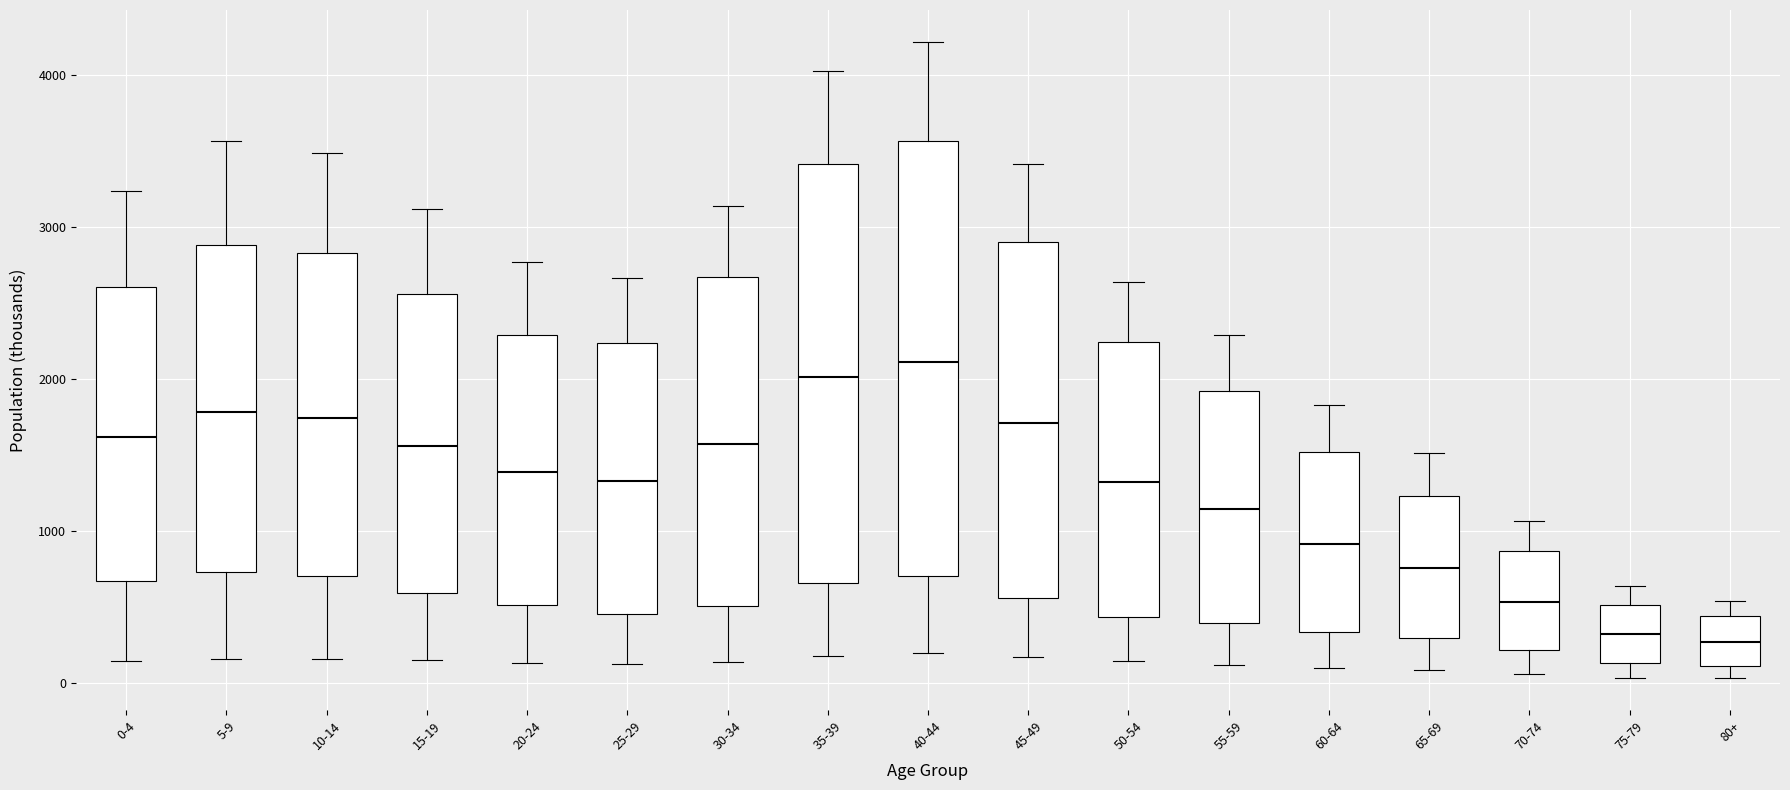

Reading left to right, read every box against the y-axis: the position of its median line, the range the box covers, and the ends of its whiskers. The values are not printed on the chart, so give them approximately, as read against the axis.

0-4: median 1600, box 700 to 2600, whiskers 100 to 3200
5-9: median 1800, box 700 to 2900, whiskers 200 to 3600
10-14: median 1700, box 700 to 2800, whiskers 200 to 3500
15-19: median 1600, box 600 to 2600, whiskers 100 to 3100
20-24: median 1400, box 500 to 2300, whiskers 100 to 2800
25-29: median 1300, box 500 to 2200, whiskers 100 to 2700
30-34: median 1600, box 500 to 2700, whiskers 100 to 3100
35-39: median 2000, box 700 to 3400, whiskers 200 to 4000
40-44: median 2100, box 700 to 3600, whiskers 200 to 4200
45-49: median 1700, box 600 to 2900, whiskers 200 to 3400
50-54: median 1300, box 400 to 2200, whiskers 100 to 2600
55-59: median 1100, box 400 to 1900, whiskers 100 to 2300
60-64: median 900, box 300 to 1500, whiskers 100 to 1800
65-69: median 800, box 300 to 1200, whiskers 100 to 1500
70-74: median 500, box 200 to 900, whiskers 100 to 1100
75-79: median 300, box 100 to 500, whiskers 0 to 600
80+: median 300, box 100 to 400, whiskers 0 to 500